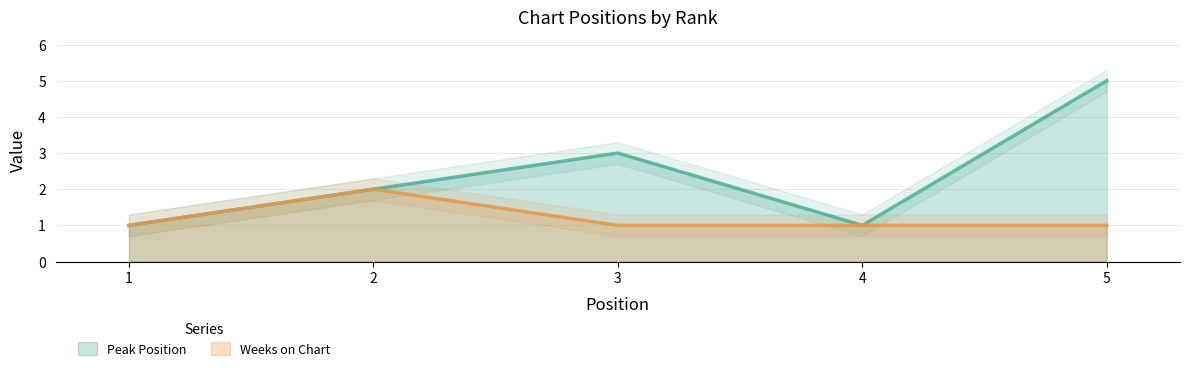

Which category has the lowest value in the Peak Position series?

1